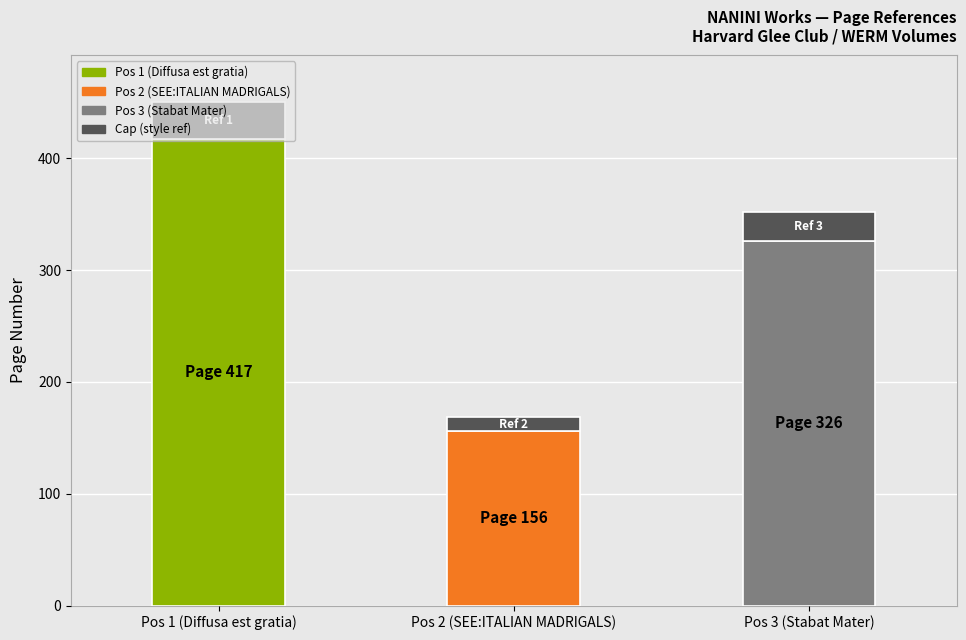

The value at 2 is 53. True or false?

False